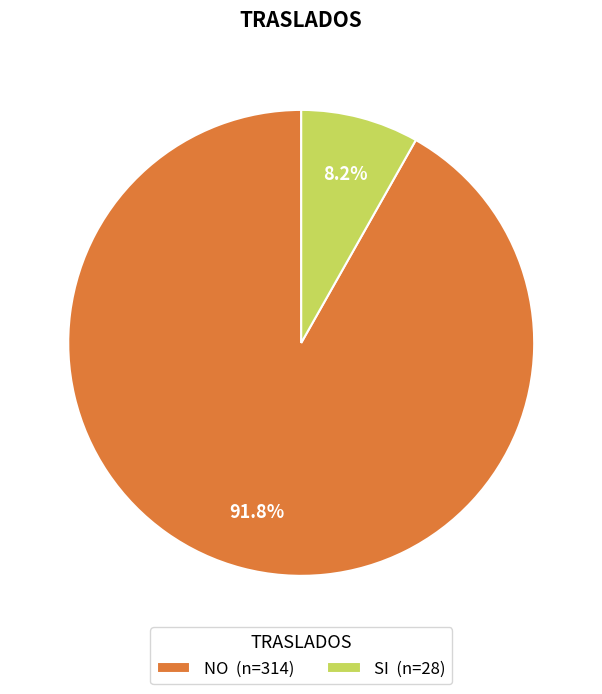

Does SI account for over 50% of the chart?

No